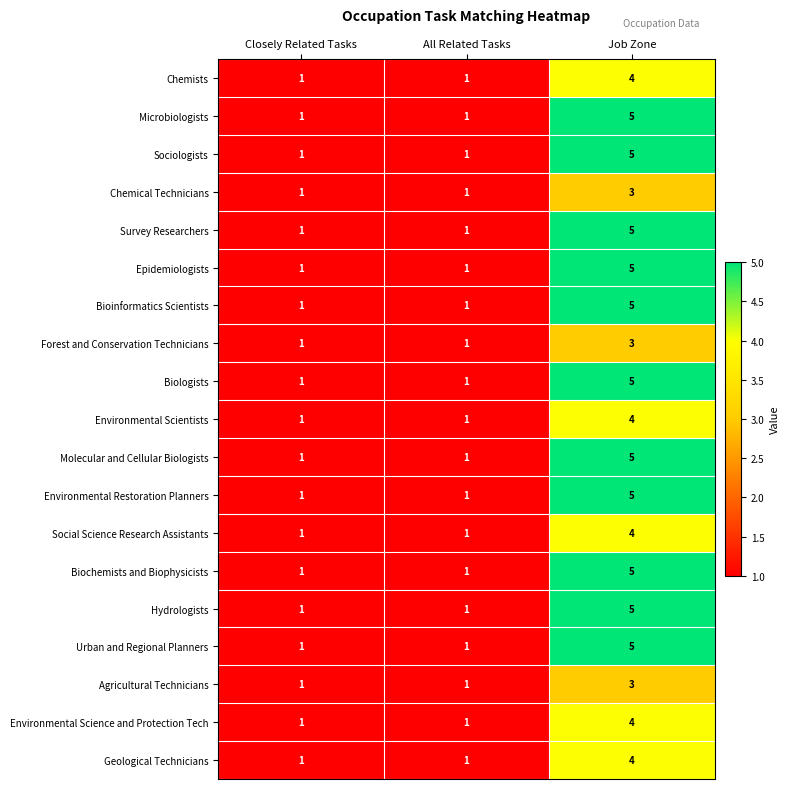

Count the Environmental Scientists values in the range 1 to 4.

3